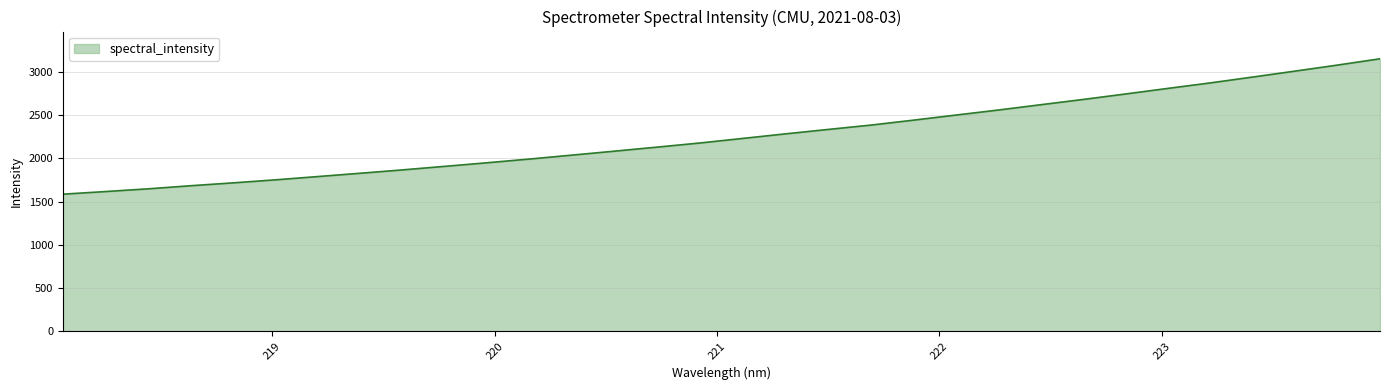

How many lines are shown in the chart?

1